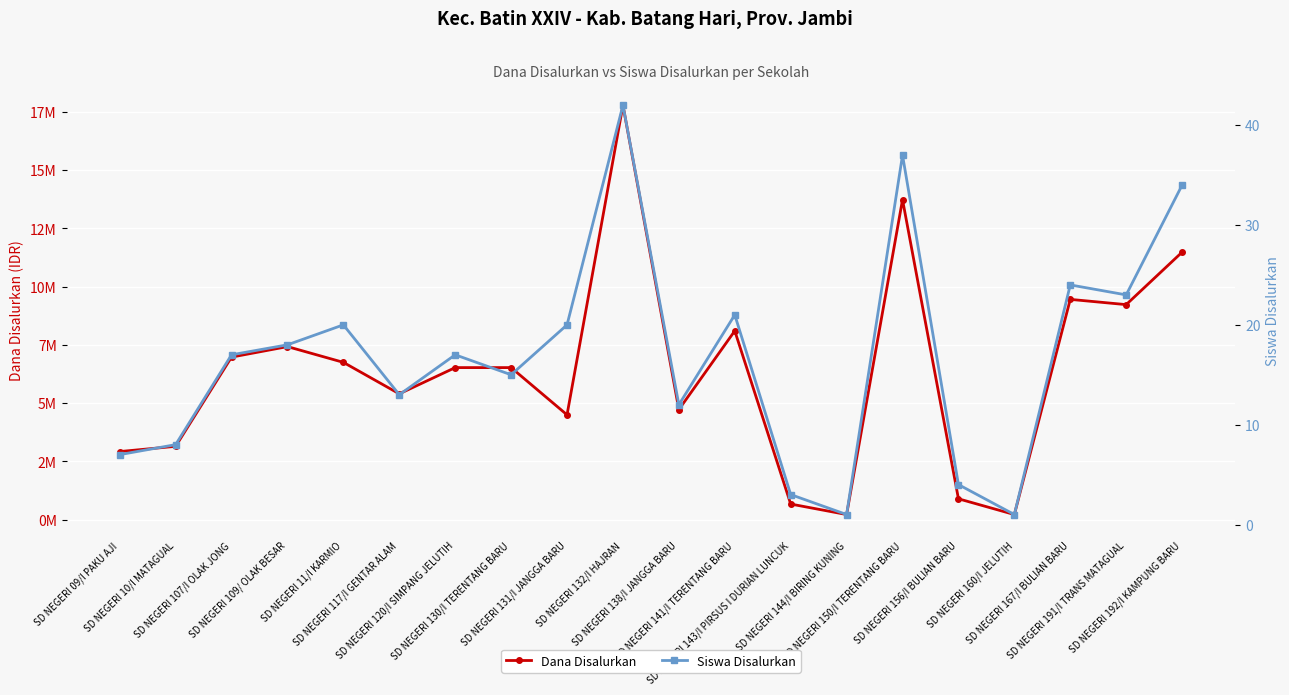

Reading right to left, extract all data points from this chart.

Dana Disalurkan: 11475000	9225000	9450000	225000	900000	13725000	225000	675000	8100000	4725000	17775000	4500000	6525000	6525000	5400000	6750000	7425000	6975000	3150000	2925000
Siswa Disalurkan: 34	23	24	1	4	37	1	3	21	12	42	20	15	17	13	20	18	17	8	7